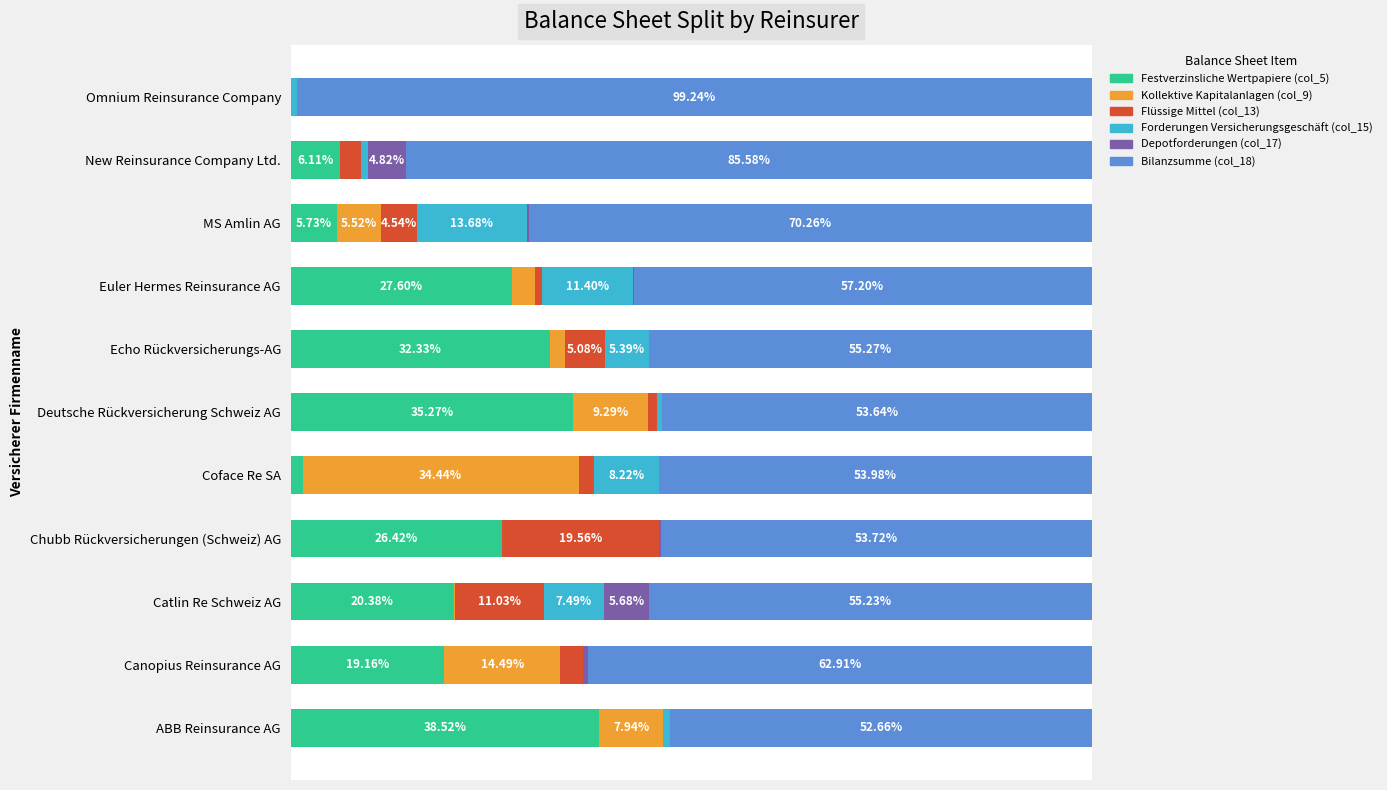

At which label is Festverzinsliche Wertpapiere (col_5) closest to 19?

Canopius Reinsurance AG